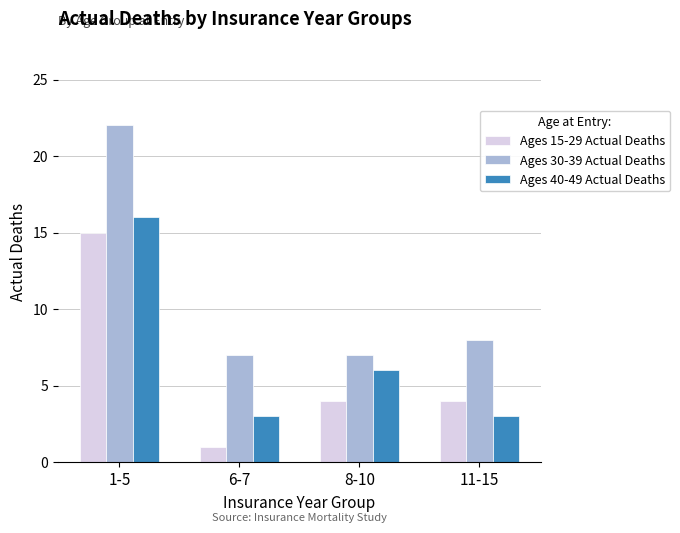

Reading left to right, transcribe all the data shown in this chart.

Ages 15-29 Actual Deaths: 1-5=15	6-7=1	8-10=4	11-15=4
Ages 30-39 Actual Deaths: 1-5=22	6-7=7	8-10=7	11-15=8
Ages 40-49 Actual Deaths: 1-5=16	6-7=3	8-10=6	11-15=3